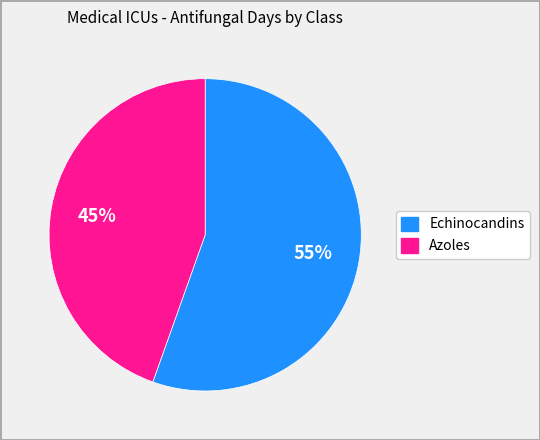

How many segments does this pie chart have?

2